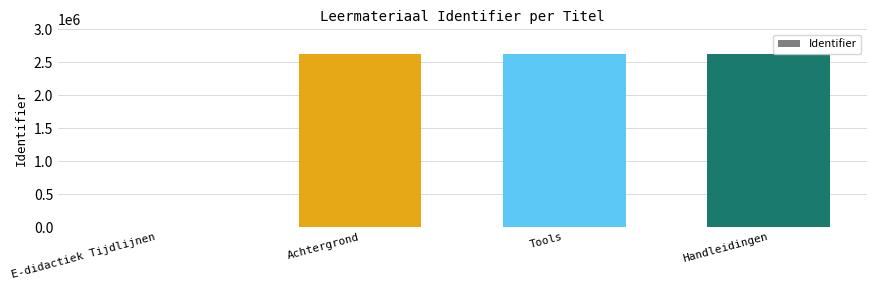

What value does the data have at Tools?

2618904